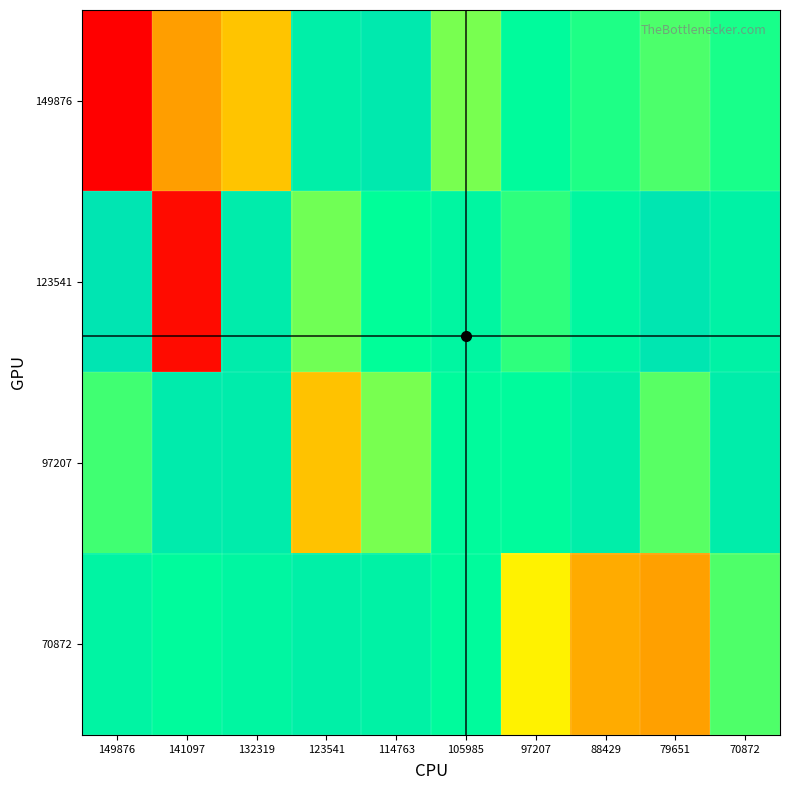

Reading left to right, extract all data points from this chart.

149876: 149876=-149.9	141097=-122.8	132319=-117.8	123541=-78.4	114763=-74.0	105985=-100.0	97207=-87.9	88429=-93.1	79651=-96.6	70872=-92.5
123541: 149876=-70.9	141097=-147.7	132319=-76.0	123541=-99.4	114763=-89.9	105985=-84.4	97207=-94.2	88429=-84.7	79651=-71.5	70872=-80.7
97207: 149876=-95.6	141097=-75.7	132319=-76.2	123541=-118.2	114763=-100.0	105985=-88.1	97207=-88.0	88429=-78.0	79651=-97.5	70872=-77.5
70872: 149876=-82.6	141097=-88.1	132319=-83.9	123541=-79.2	114763=-81.3	105985=-87.9	97207=-112.0	88429=-121.2	79651=-122.6	70872=-96.7